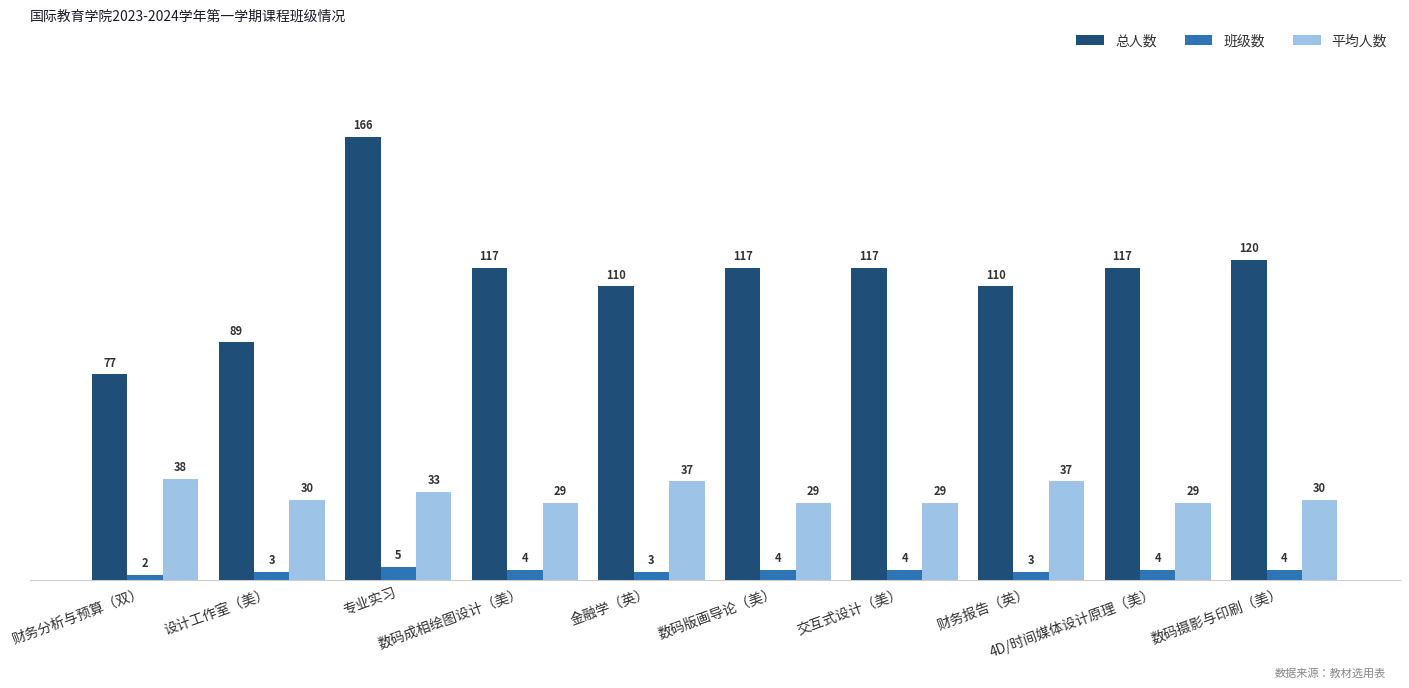

What is the average value of the 总人数 series?

114